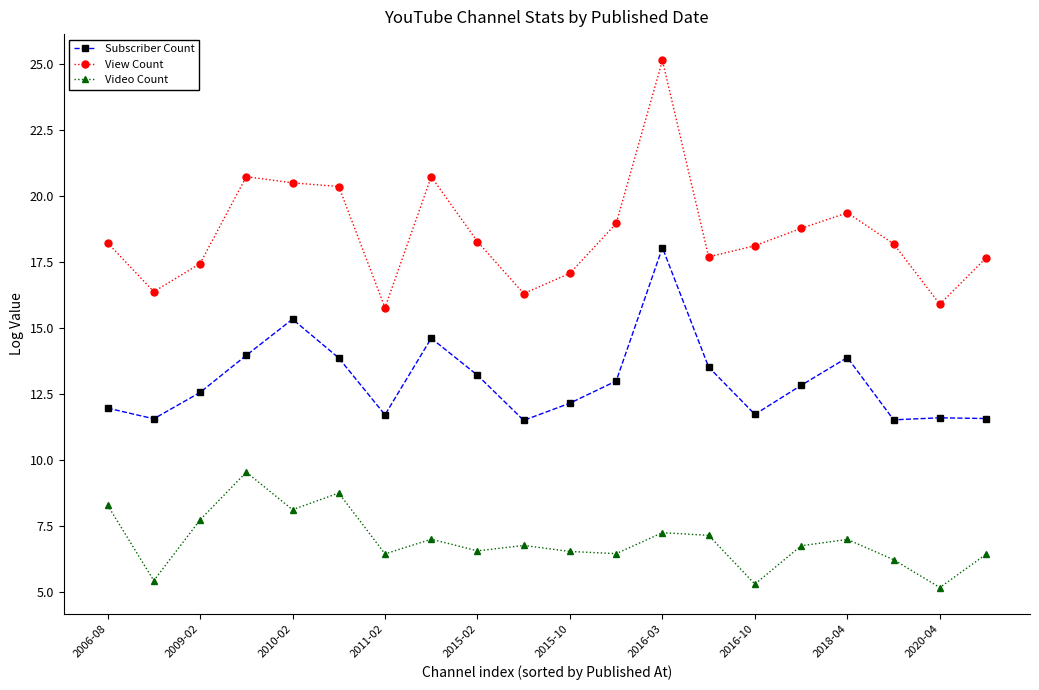

Count the number of data series in this chart.

3